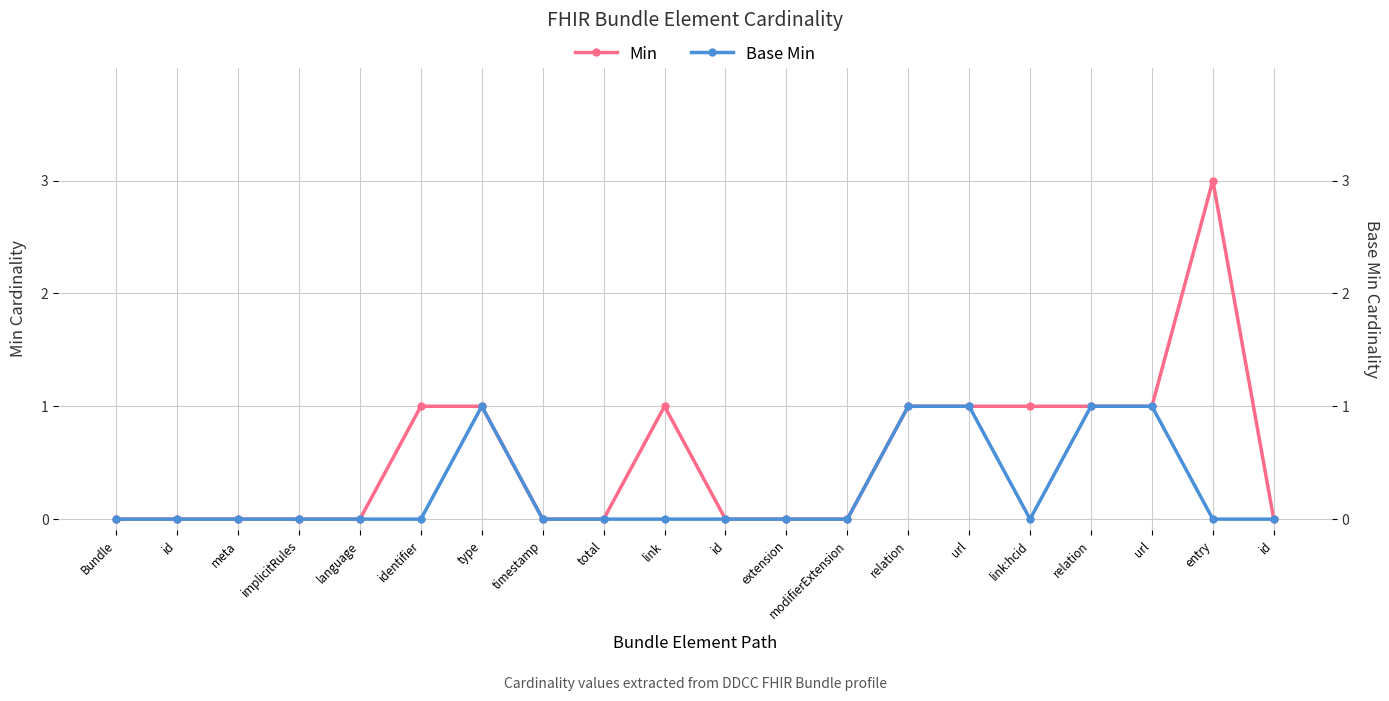

Is it true that Min equals 0 at extension?

True